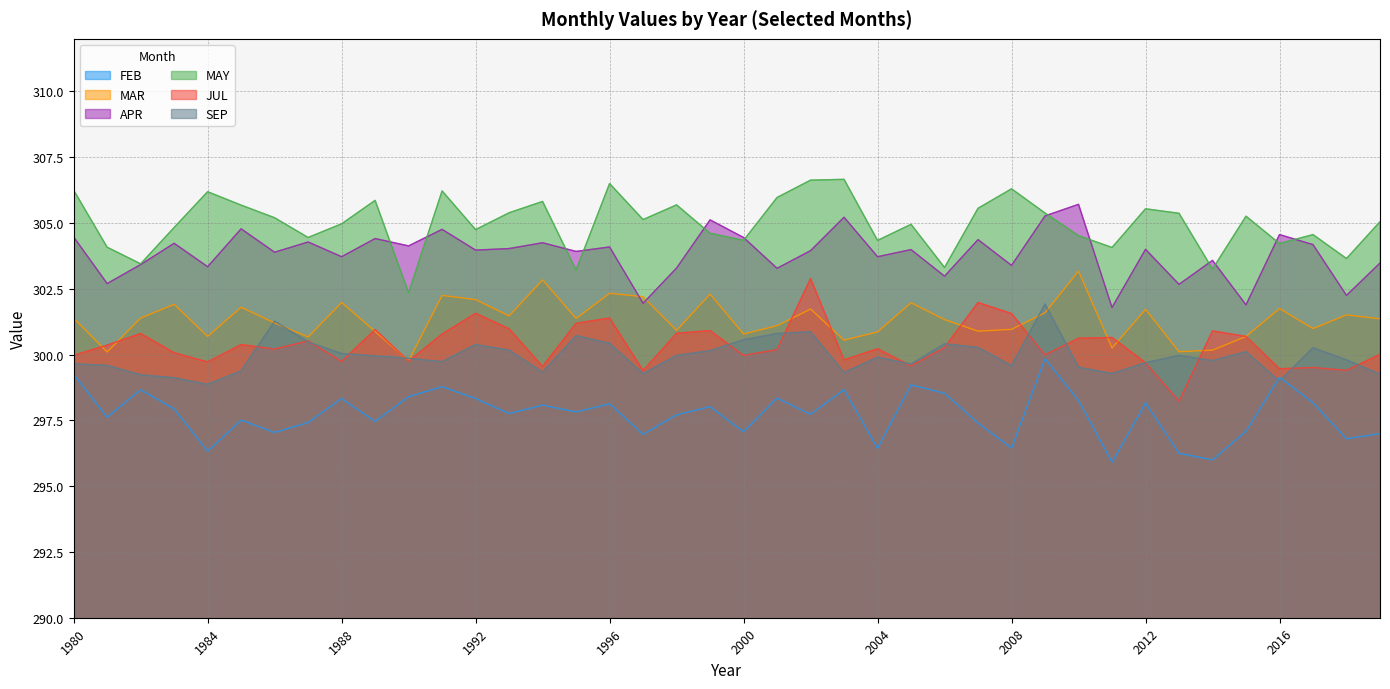

Reading left to right, transcribe all the data shown in this chart.

FEB: 299.2	297.6	298.7	297.9	296.3	297.5	297.0	297.4	298.3	297.5	298.4	298.8	298.3	297.8	298.1	297.8	298.1	297.0	297.7	298.0	297.1	298.4	297.7	298.7	296.4	298.9	298.5	297.4	296.4	299.8	298.3	295.9	298.2	296.2	296.0	297.1	299.1	298.2	296.8	297.0
MAR: 301.4	300.1	301.4	301.9	300.7	301.8	301.2	300.7	302.0	300.9	299.8	302.2	302.1	301.5	302.8	301.4	302.3	302.2	300.9	302.3	300.8	301.1	301.7	300.6	300.9	302.0	301.3	300.9	301.0	301.6	303.2	300.2	301.7	300.1	300.2	300.7	301.8	301.0	301.5	301.4
APR: 304.5	302.7	303.4	304.2	303.3	304.8	303.9	304.3	303.7	304.4	304.1	304.8	304.0	304.0	304.2	303.9	304.1	301.9	303.3	305.1	304.4	303.3	303.9	305.2	303.7	304.0	303.0	304.4	303.4	305.3	305.7	301.8	304.0	302.7	303.6	301.9	304.6	304.2	302.2	303.5
MAY: 306.2	304.1	303.4	304.8	306.2	305.7	305.2	304.4	305.0	305.9	302.4	306.2	304.8	305.4	305.8	303.2	306.5	305.1	305.7	304.6	304.3	306.0	306.6	306.7	304.3	304.9	303.3	305.6	306.3	305.4	304.5	304.1	305.5	305.4	303.2	305.3	304.2	304.6	303.6	305.1
JUL: 300.0	300.4	300.8	300.1	299.7	300.4	300.2	300.5	299.7	300.9	299.8	300.8	301.6	301.0	299.6	301.2	301.4	299.4	300.8	300.9	300.0	300.2	302.9	299.8	300.2	299.6	300.3	302.0	301.6	300.0	300.6	300.6	299.7	298.2	300.9	300.7	299.5	299.5	299.4	300.0
SEP: 299.6	299.6	299.2	299.1	298.9	299.4	301.3	300.5	300.0	299.9	299.9	299.7	300.4	300.2	299.3	300.7	300.4	299.3	300.0	300.1	300.6	300.8	300.9	299.3	299.9	299.6	300.4	300.3	299.6	301.9	299.5	299.3	299.7	300.0	299.8	300.1	299.0	300.3	299.8	299.3